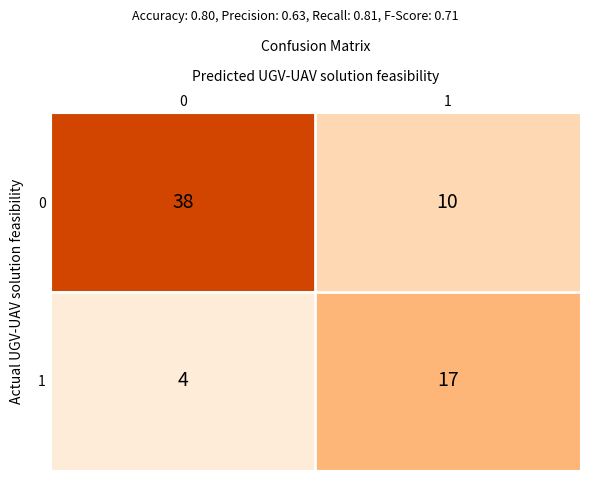

What value does the 1 series have at 0?

4